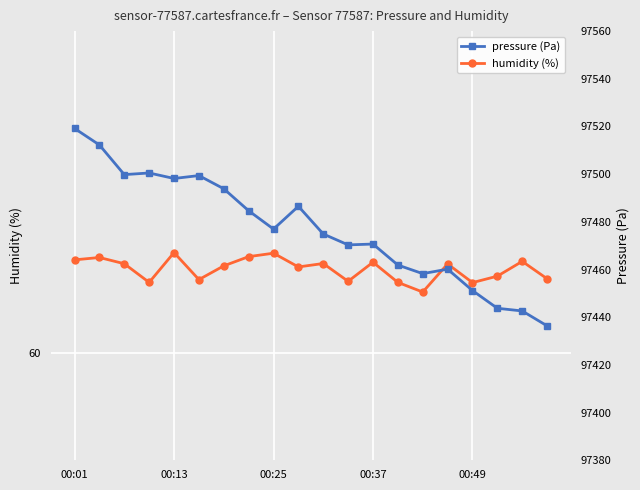

What is the total value across all series at 17?

97507.3